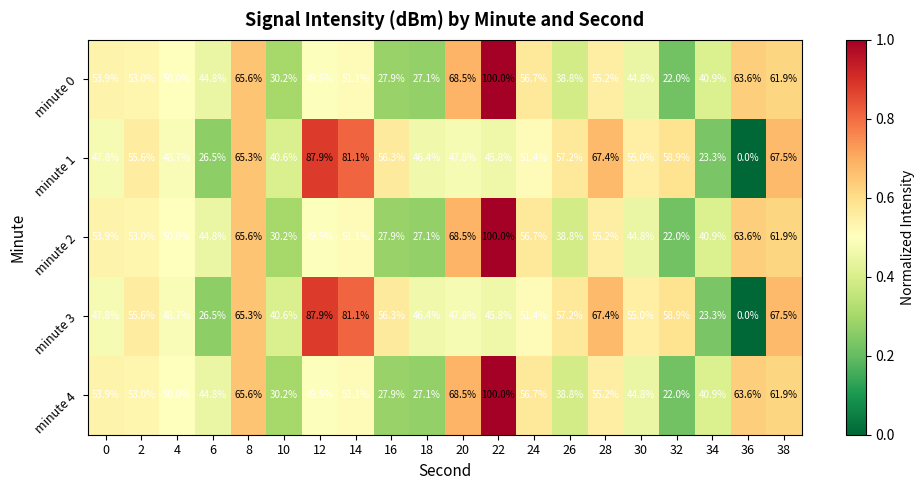

What is the average value of the minute 1 series?

51.5